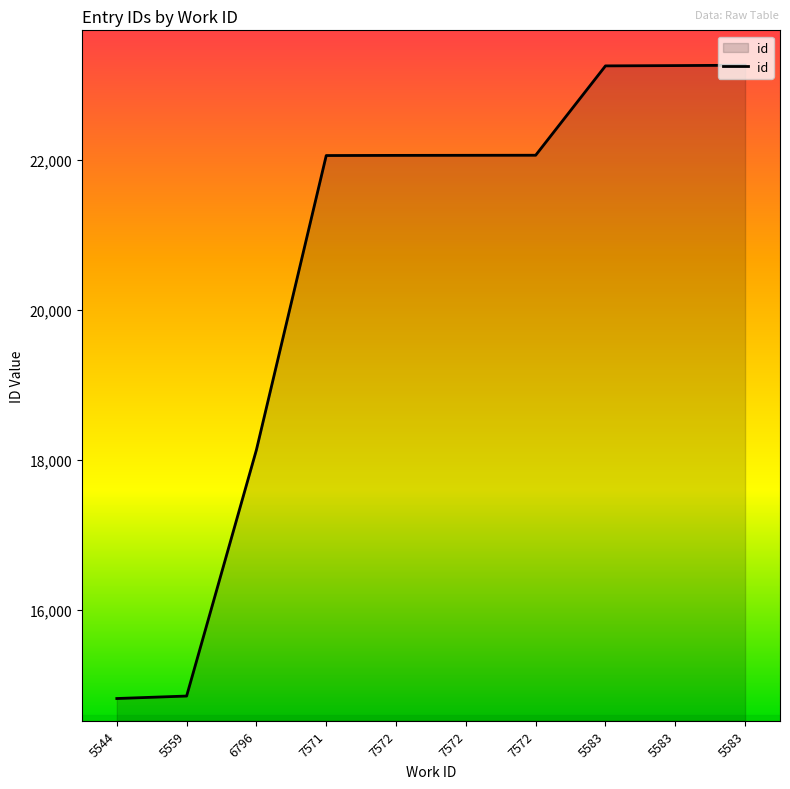

Does the chart have visible grid lines?

No